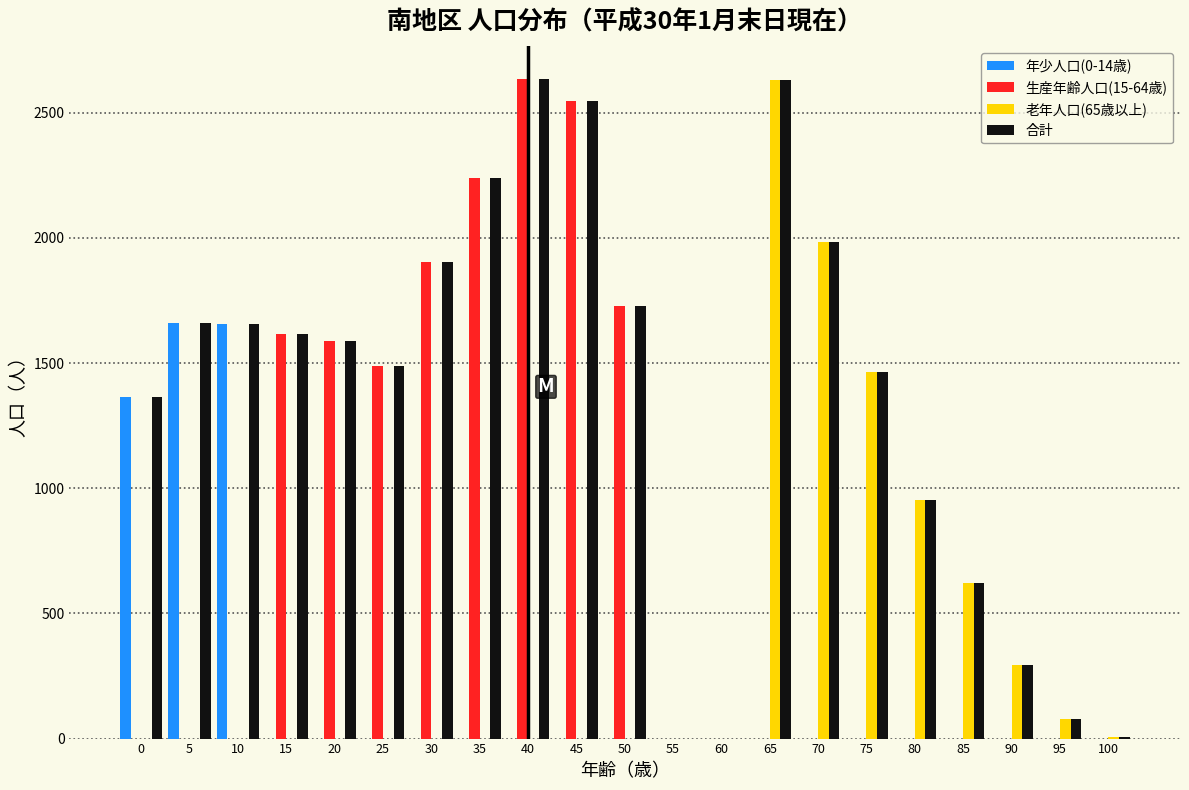

Which series has the largest total across all categories?

合計